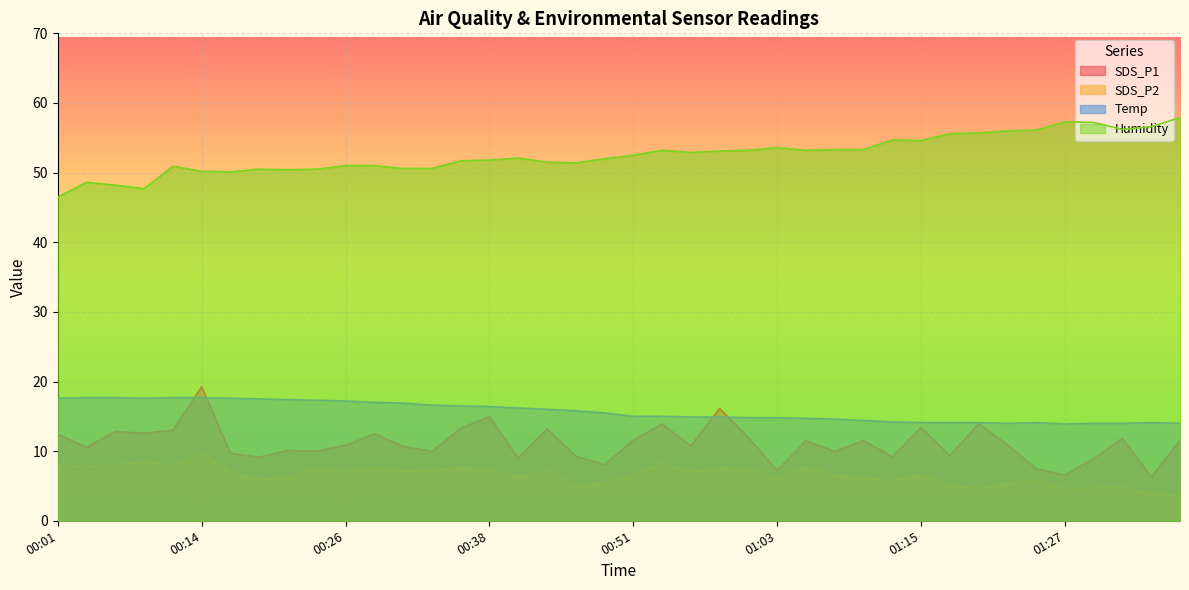

How many lines are shown in the chart?

4